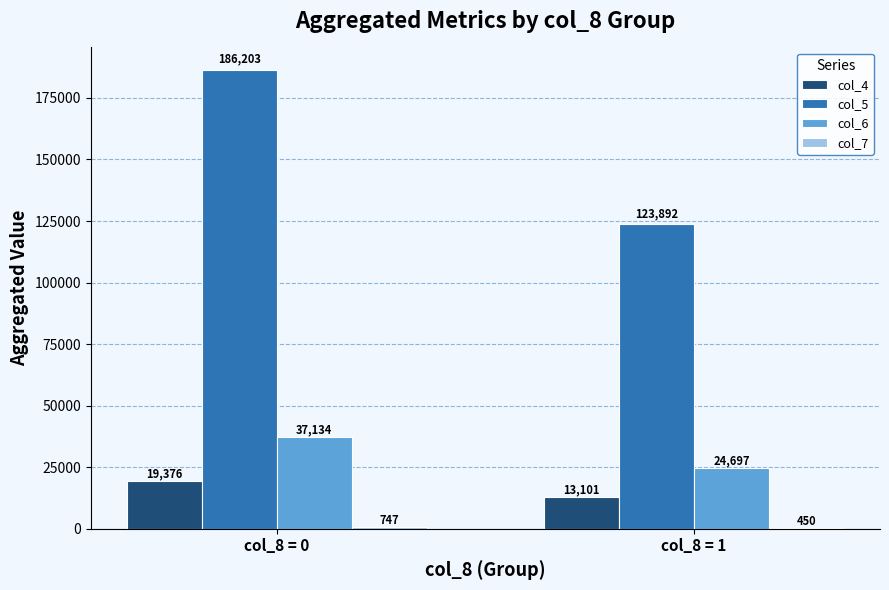

Between col_8 = 0 and col_8 = 1, which series saw the biggest shift?

col_5